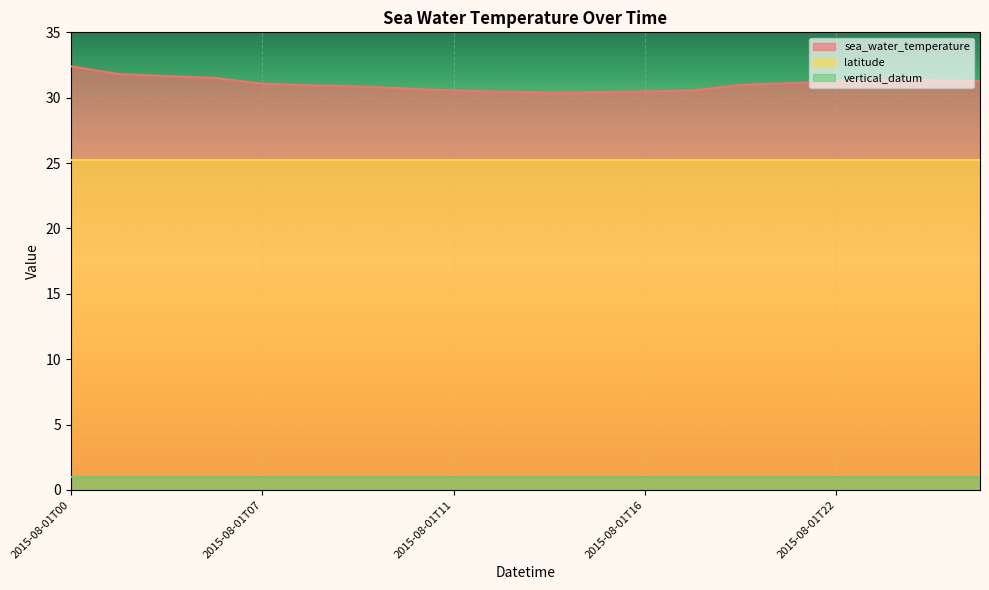

At which category is the sum across all series the highest?

2015-08-01T00